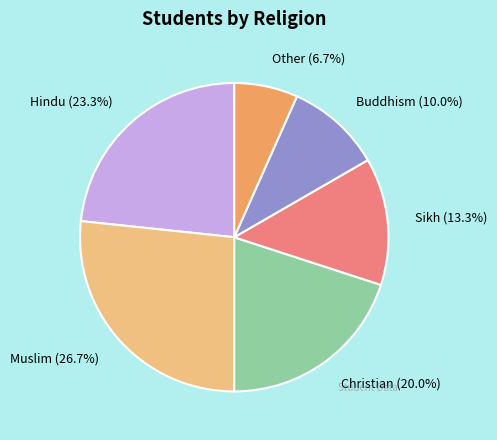

What percentage is the Muslim slice, to the nearest percent?

27%